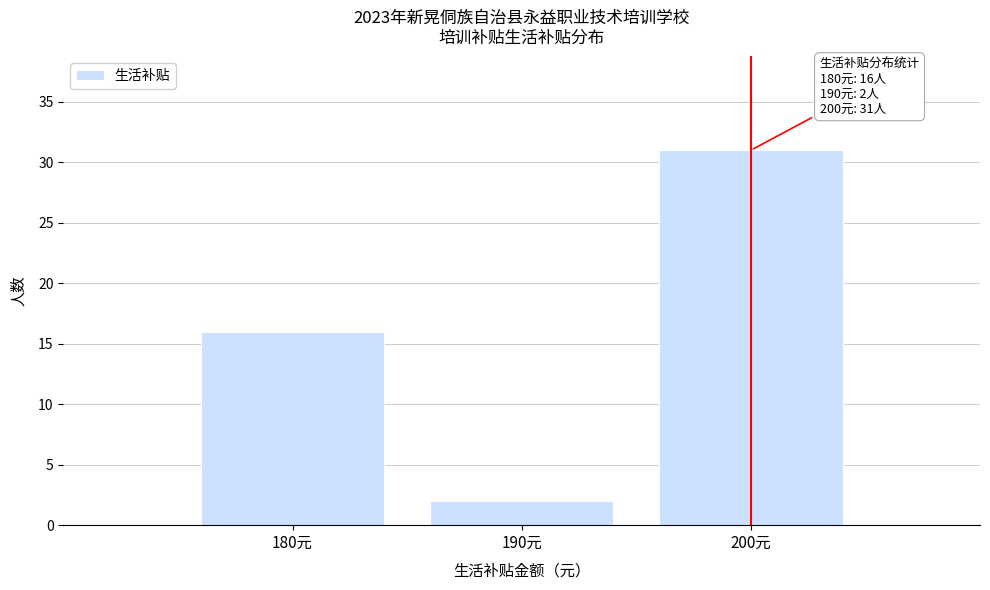

Reading left to right, transcribe all the data shown in this chart.

180元=16	190元=2	200元=31